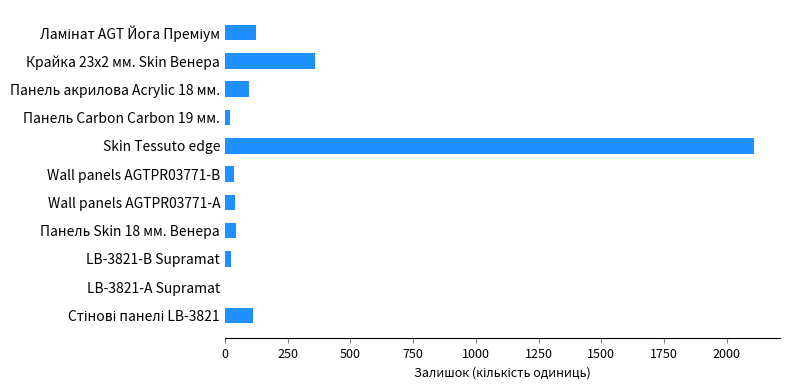

Is it true that the value at Skin Tessuto edge is 2107?

True